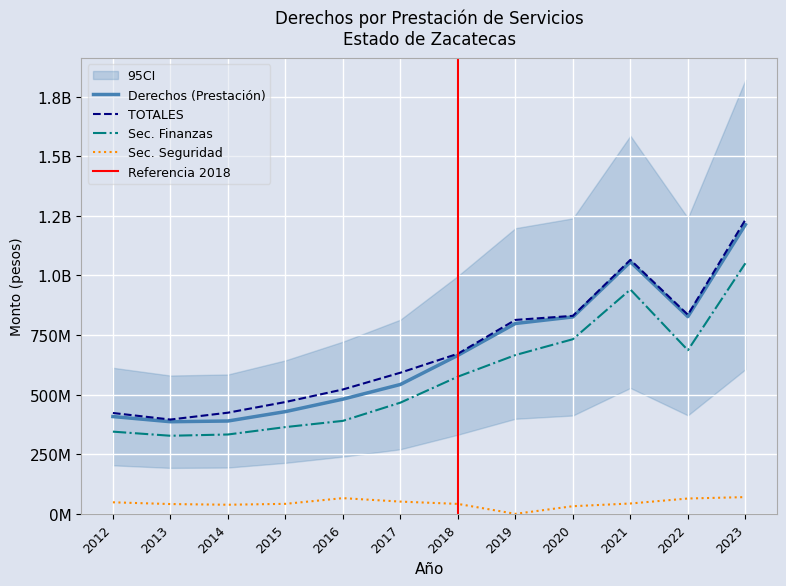

How many data points does each series have?

12